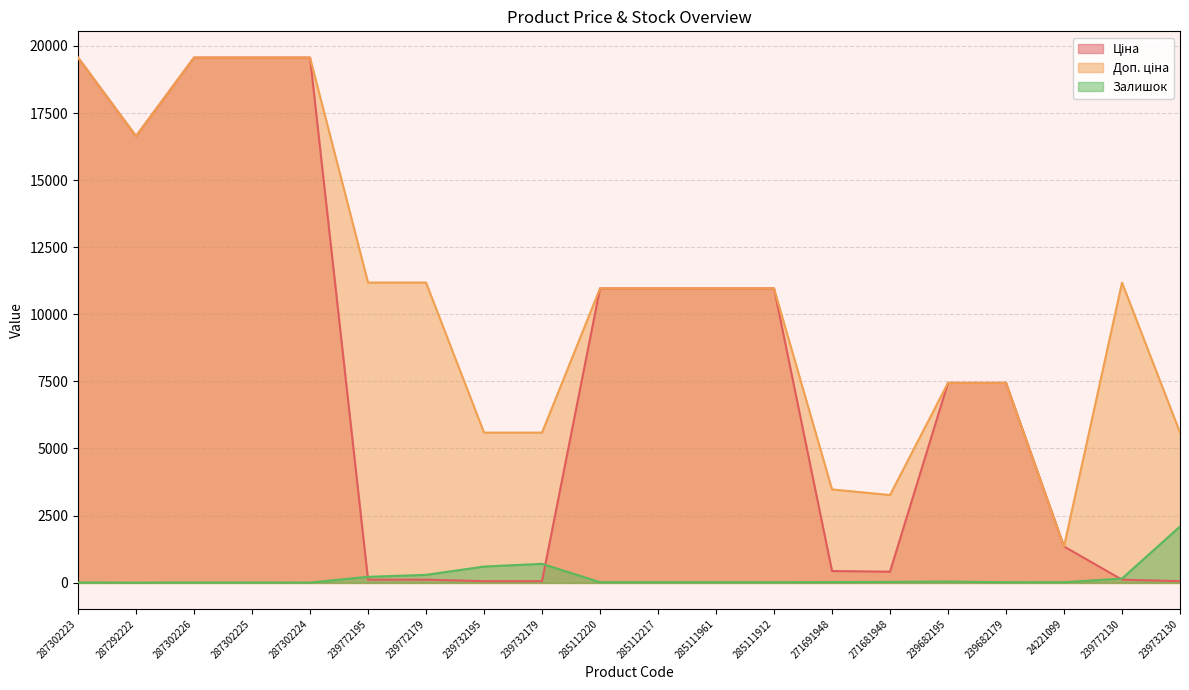

What is the difference between the Залишок values at 287292222 and 239732179?

701.0